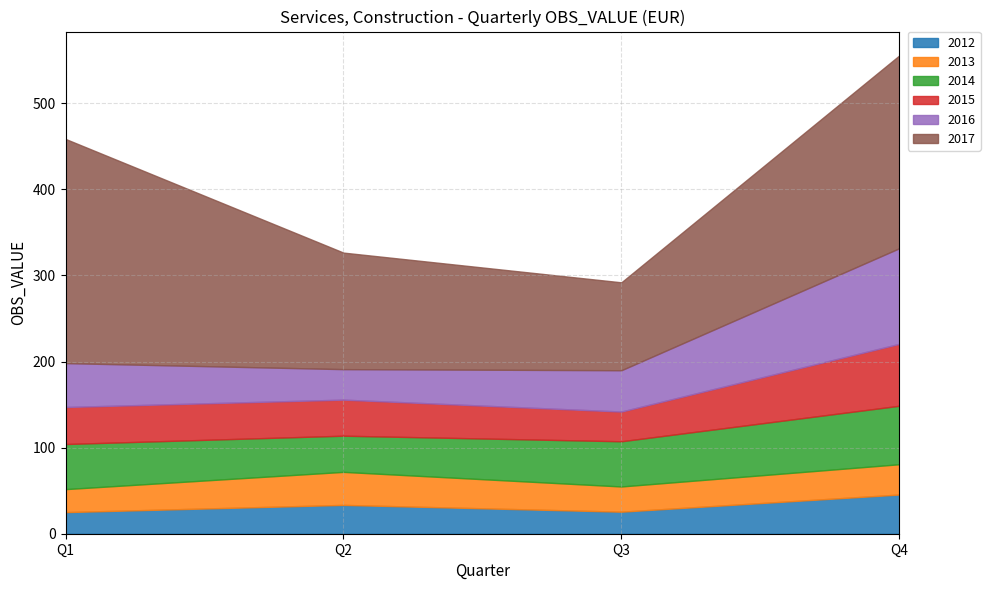

Reading right to left, extract all data points from this chart.

2012: 45.5	25.6	33.5	25.1
2013: 35.2	29.3	38.4	26.7
2014: 67.9	52.5	42.0	52.4
2015: 71.9	34.5	41.9	43.0
2016: 111.0	48.0	35.4	51.0
2017: 223.9	102.1	135.3	260.3